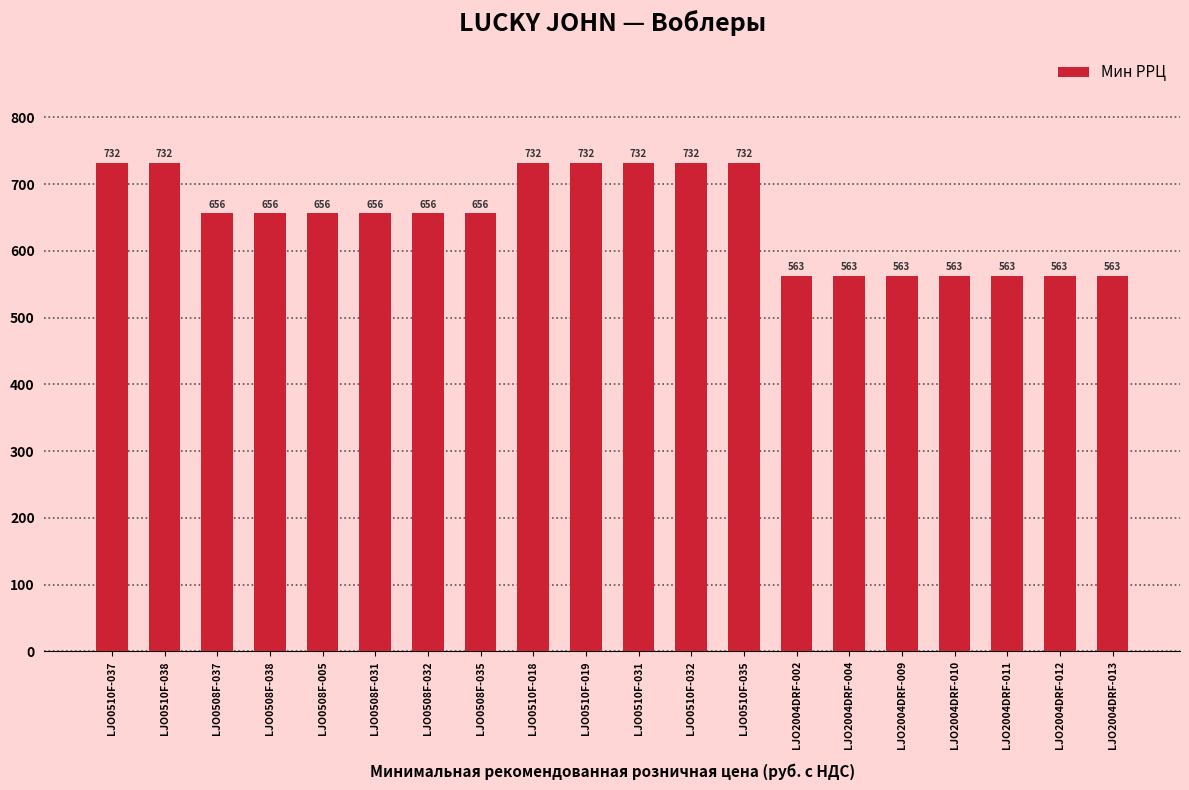

Reading left to right, extract all data points from this chart.

732	732	656	656	656	656	656	656	732	732	732	732	732	563	563	563	563	563	563	563